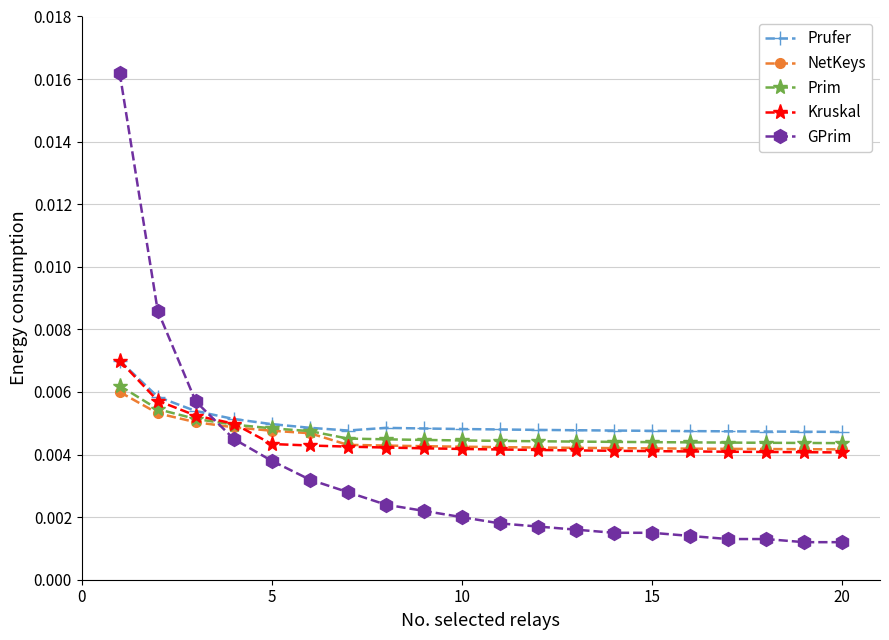

Which series has the largest range (max minus min)?

GPrim